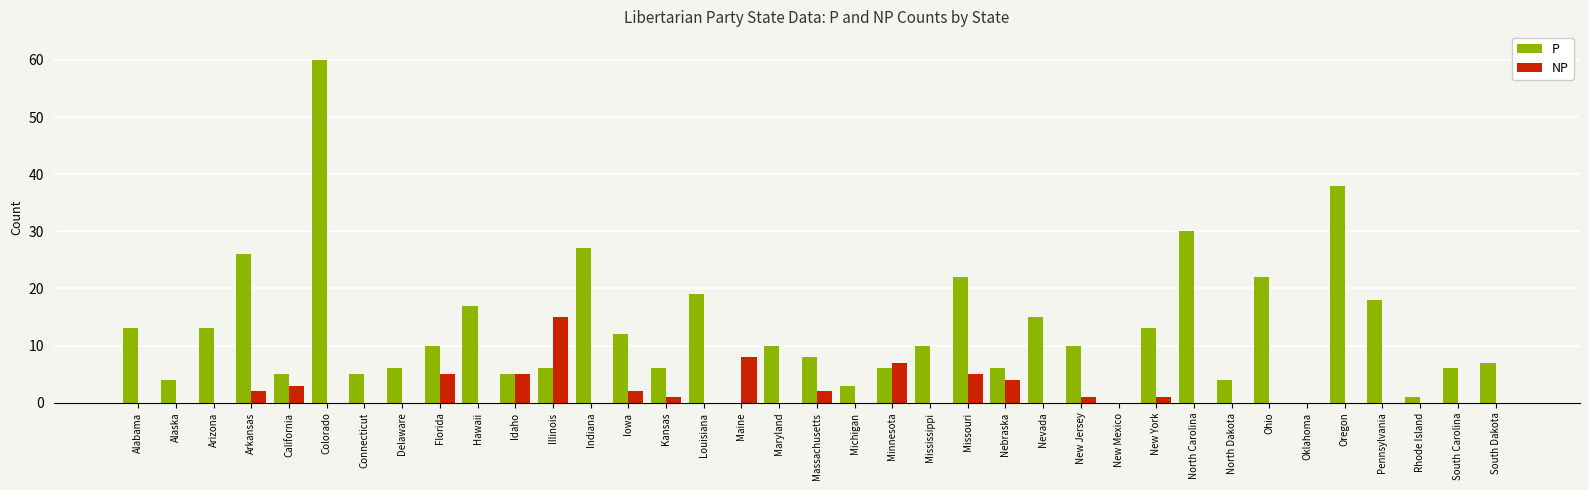

What is the sum of all NP values?

61